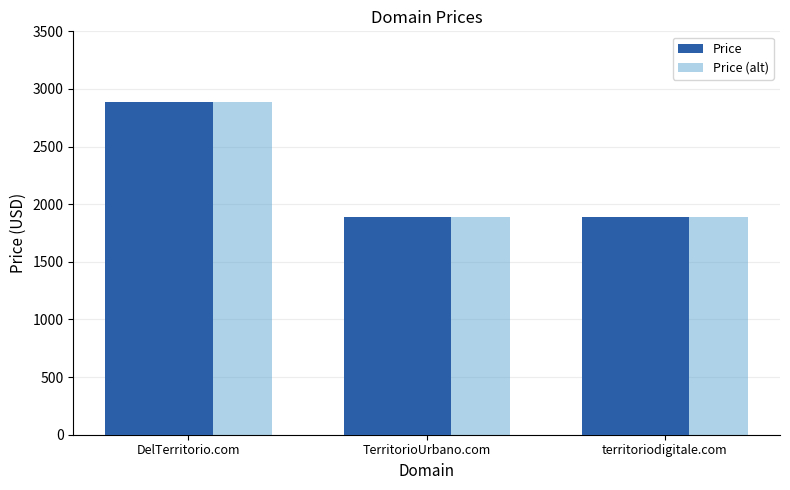

What is the greatest value displayed?

2888